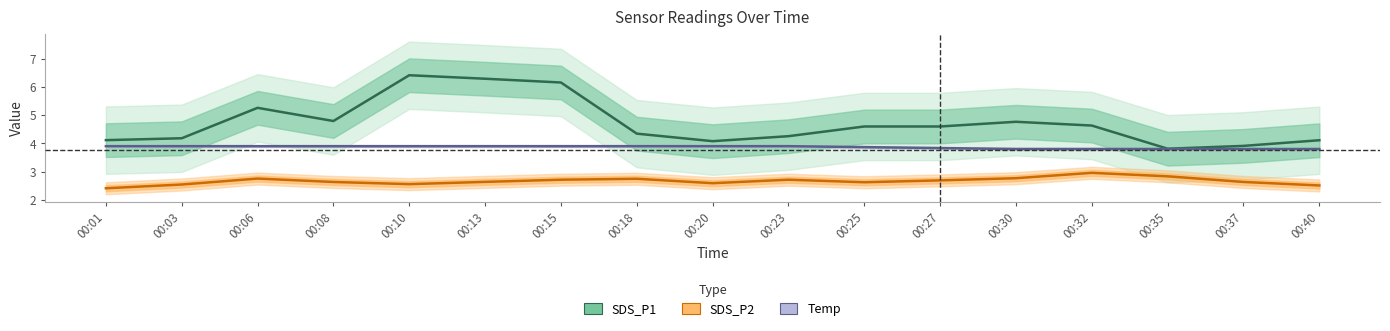

What is the value of the SDS_P2 point at the 2nd from the left?

2.6